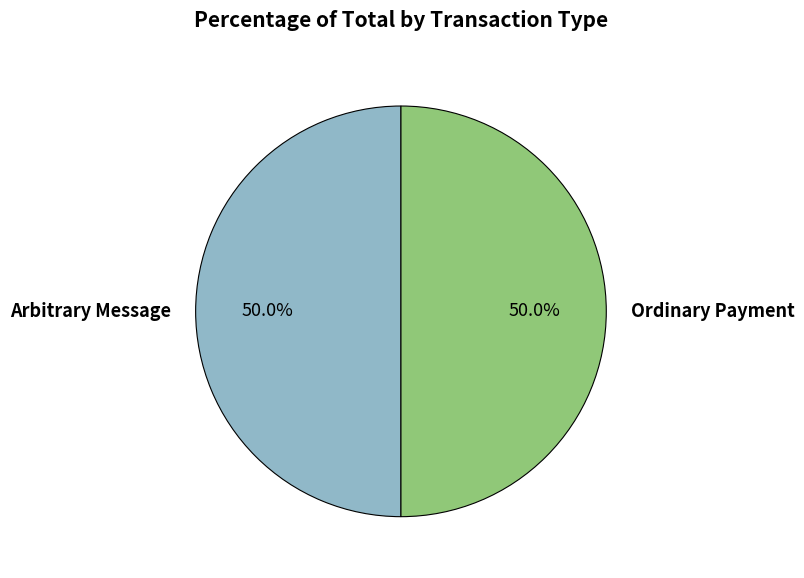

What is the ratio of the value at Arbitrary Message to the value at Ordinary Payment?

1.0